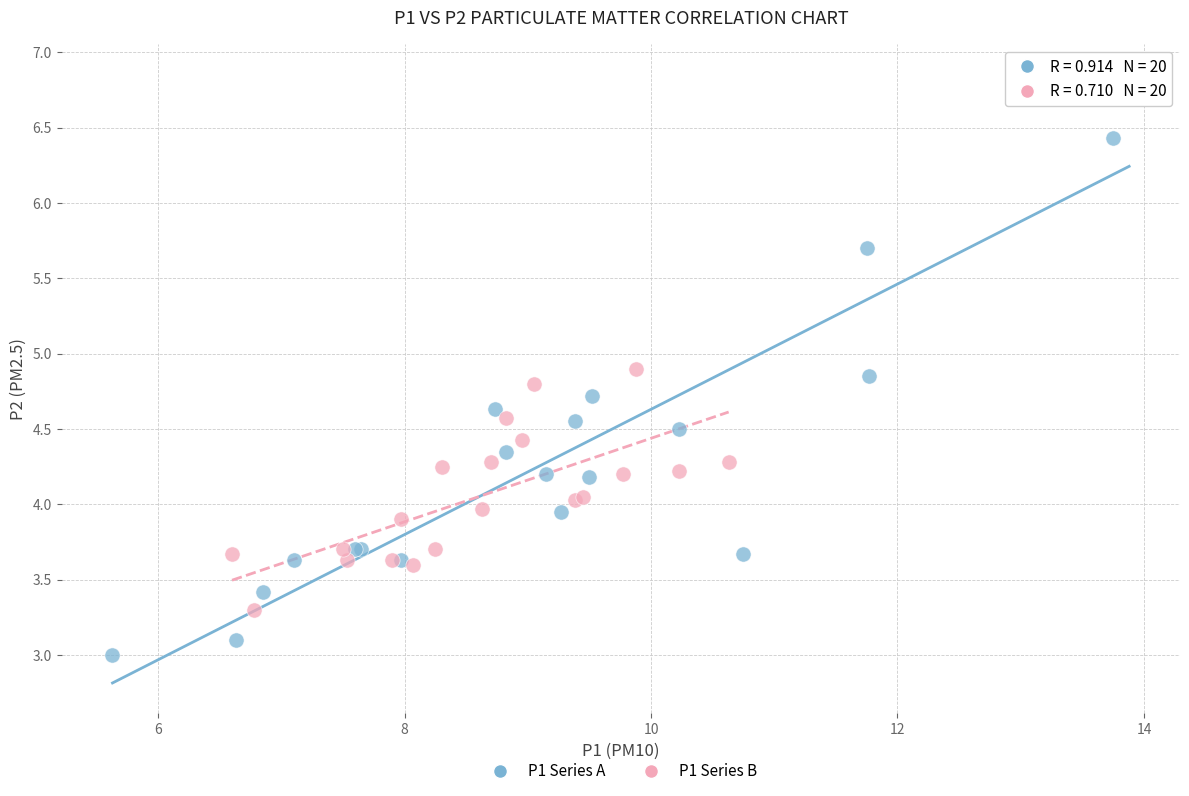

Which series contains the lowest Y value?

P1 Series A